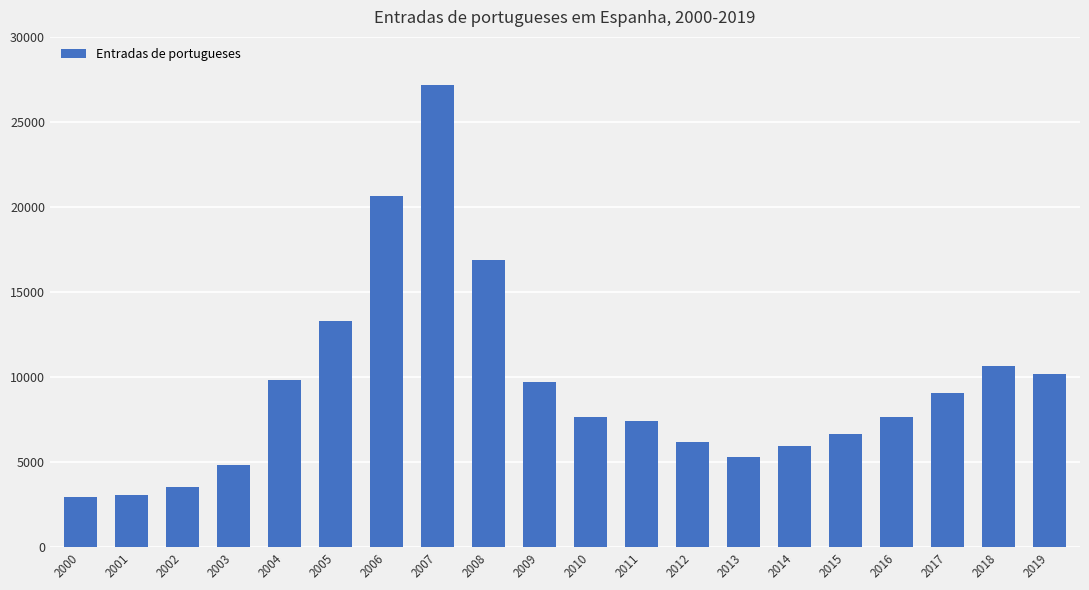

What is the minimum value shown in the chart?

2968